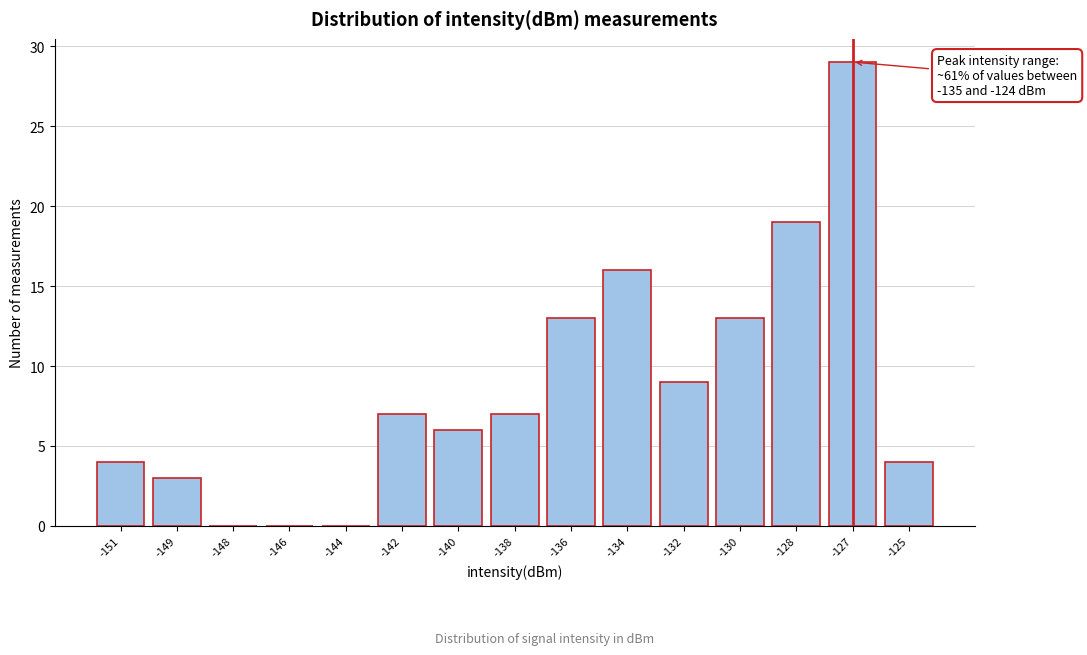

Reading left to right, list all the values displayed in this chart.

-151=4	-149=3	-148=0	-146=0	-144=0	-142=7	-140=6	-138=7	-136=13	-134=16	-132=9	-130=13	-128=19	-127=29	-125=4